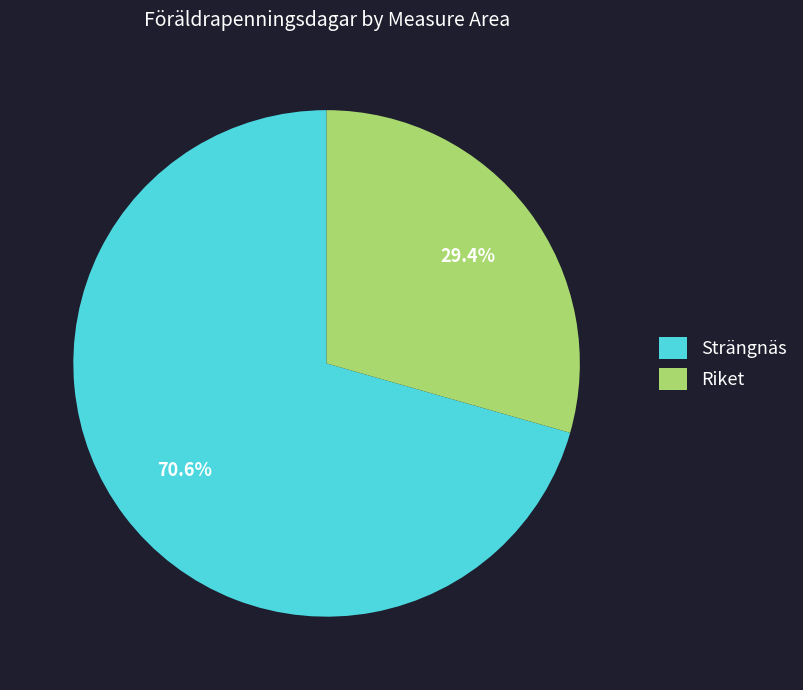

Does Strängnäs represent more than half of the total?

Yes